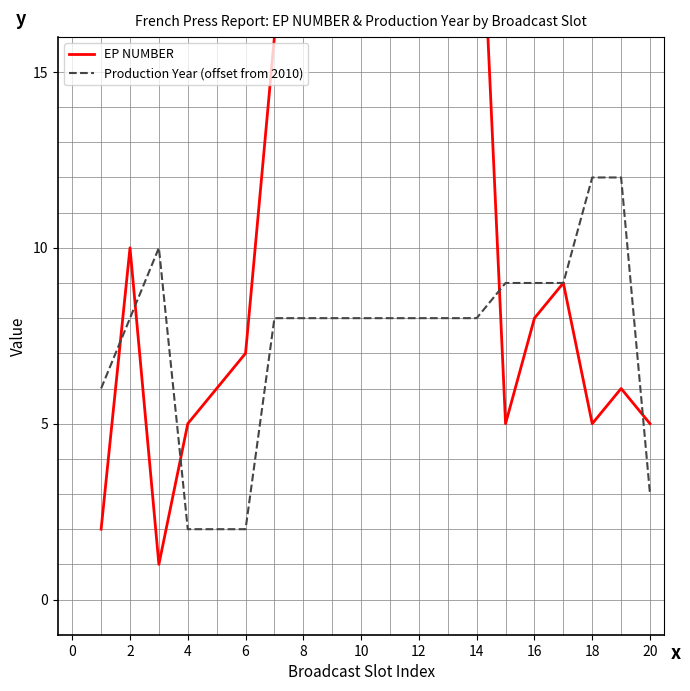

How many intersections are there between EP NUMBER and Production Year (offset from 2010)?

5